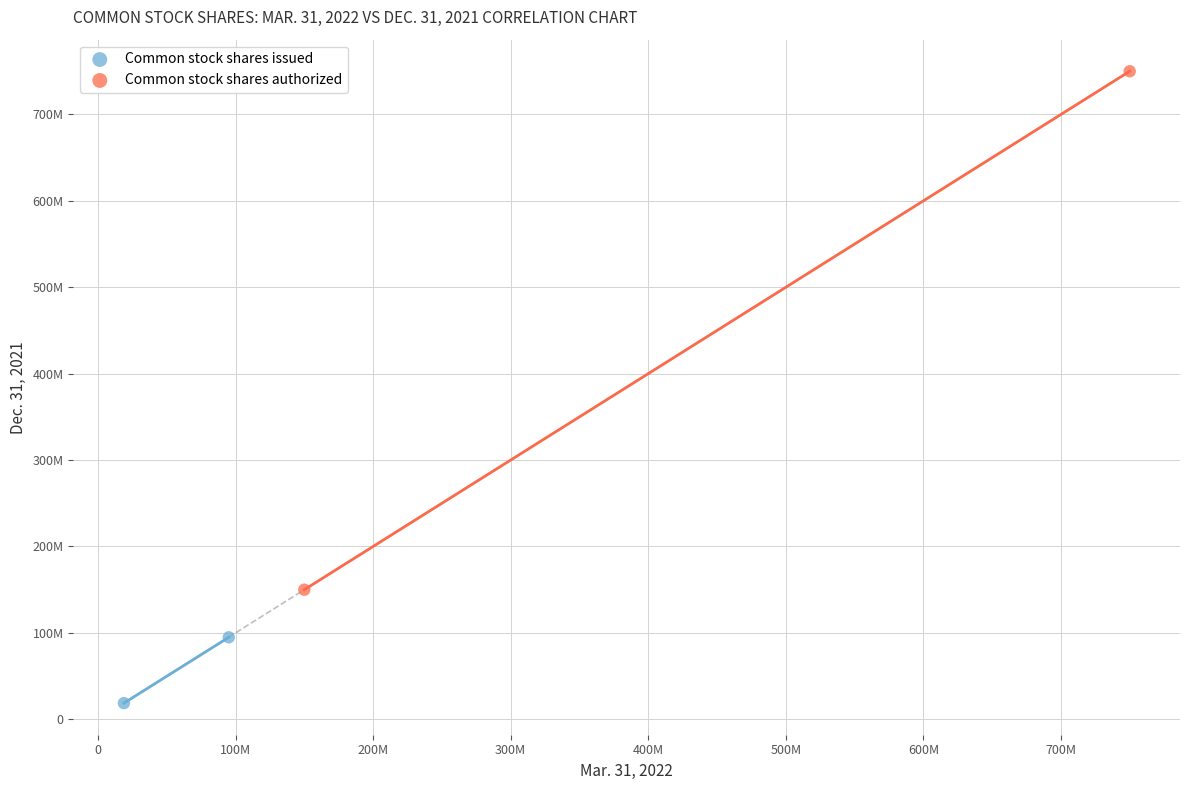

What are all the series names shown in the legend?

Common stock shares issued, Common stock shares authorized